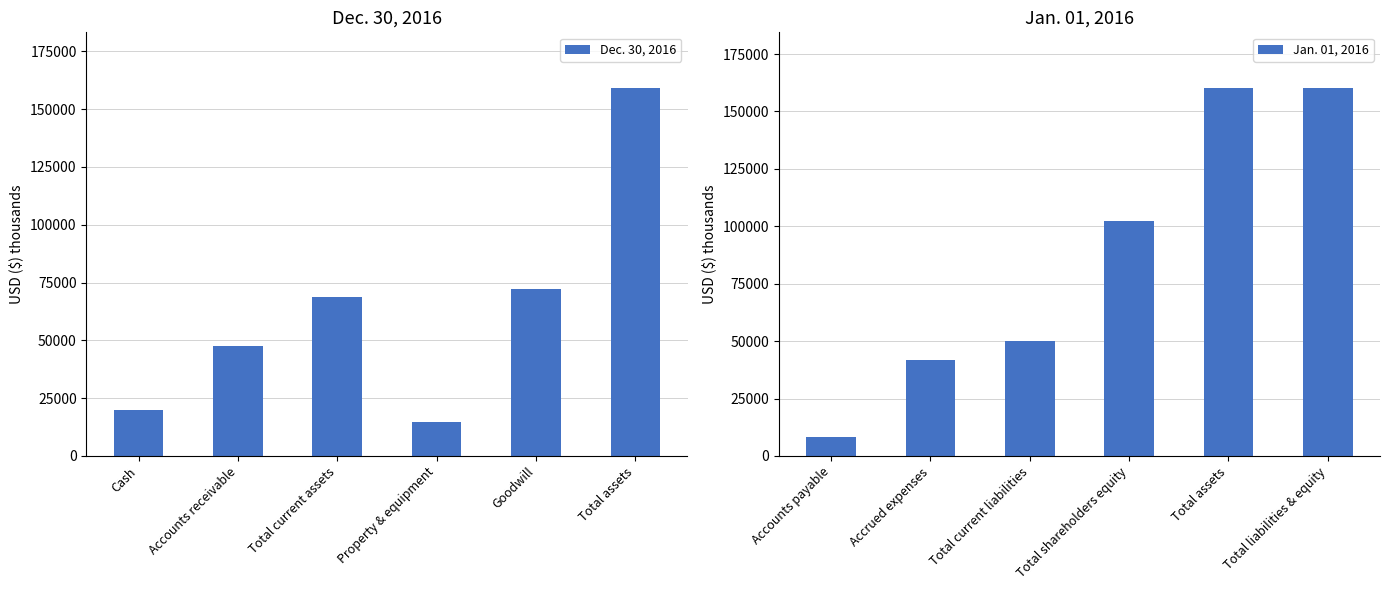

At which label is Jan. 01, 2016 closest to 84339?

Total shareholders equity